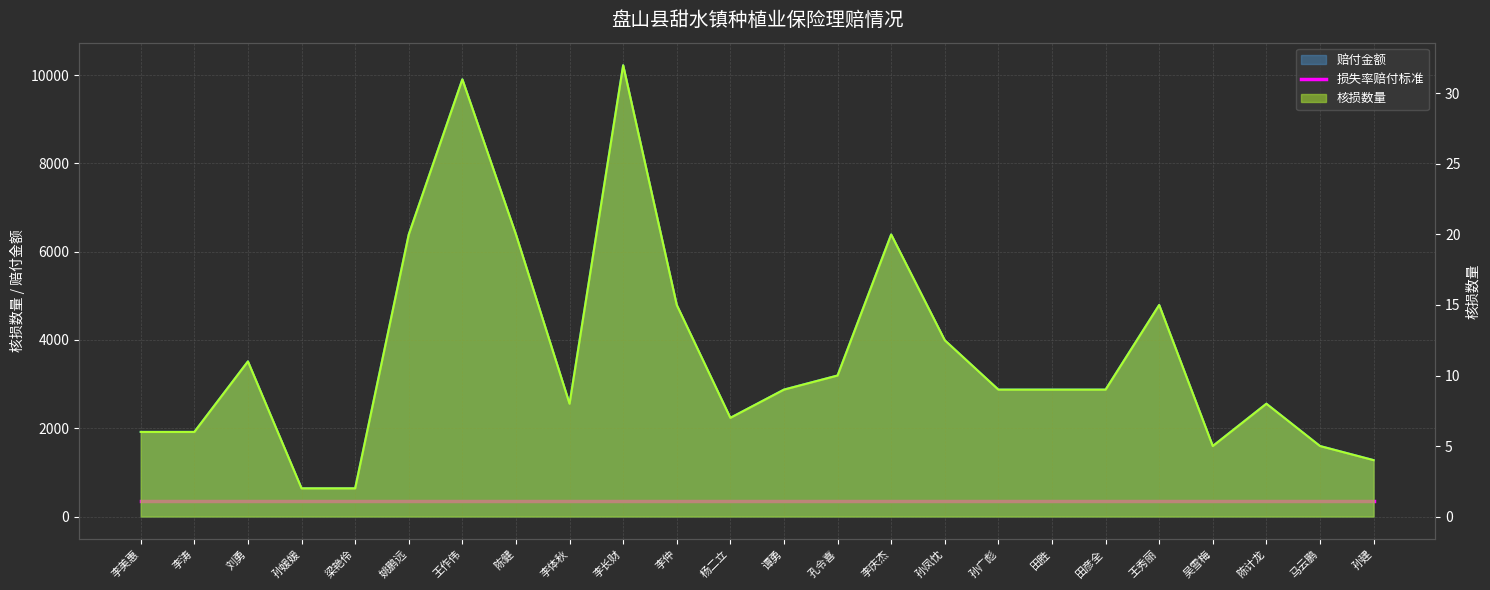

What is the difference between the 核损数量 values at 刘勇 and 陈健?

2875.5